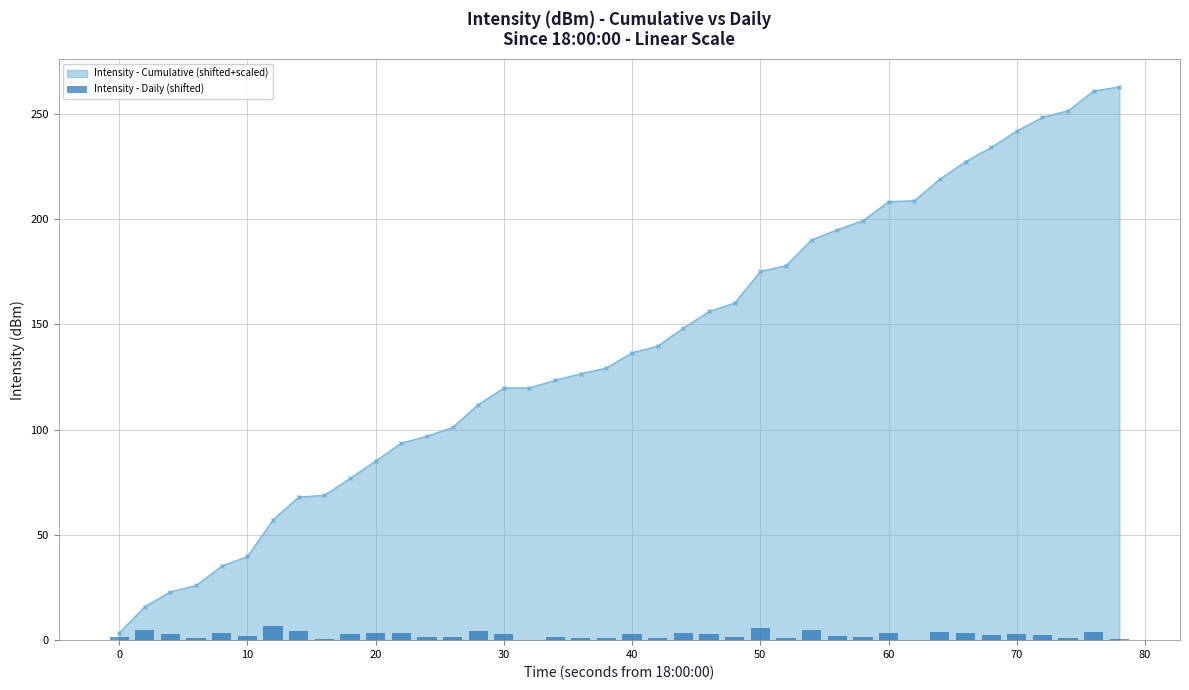

The value of Intensity - Cumulative (shifted+scaled) at 50 is 175.2. True or false?

True